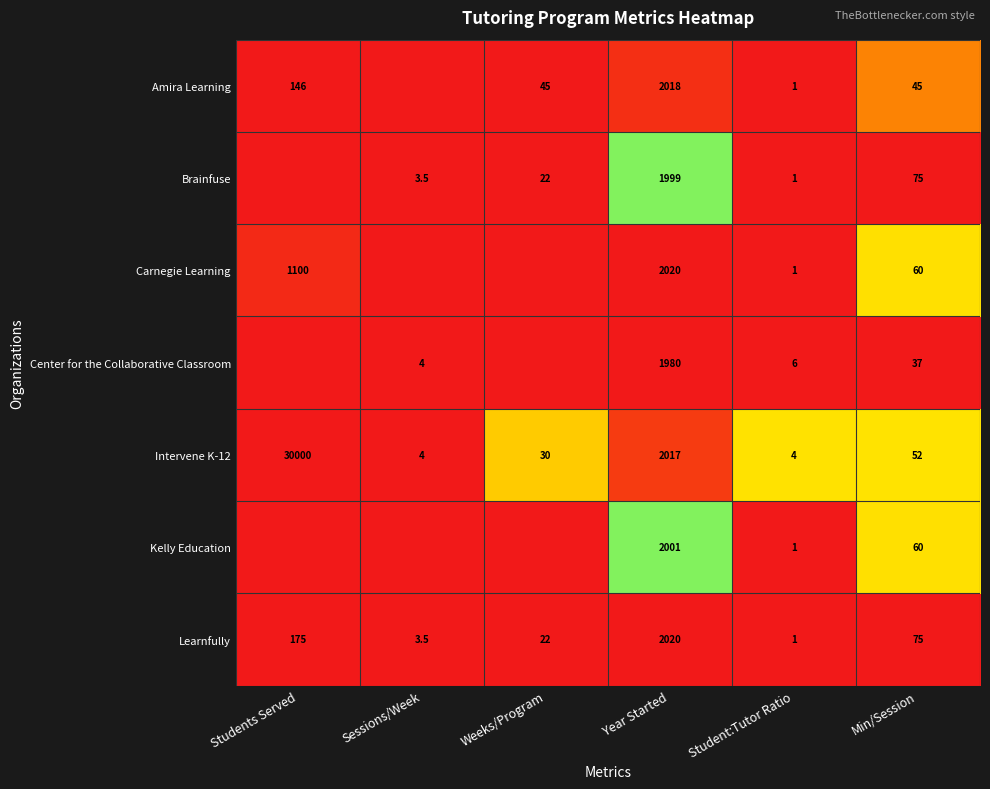

What is the lowest value of the Learnfully series?

1.0